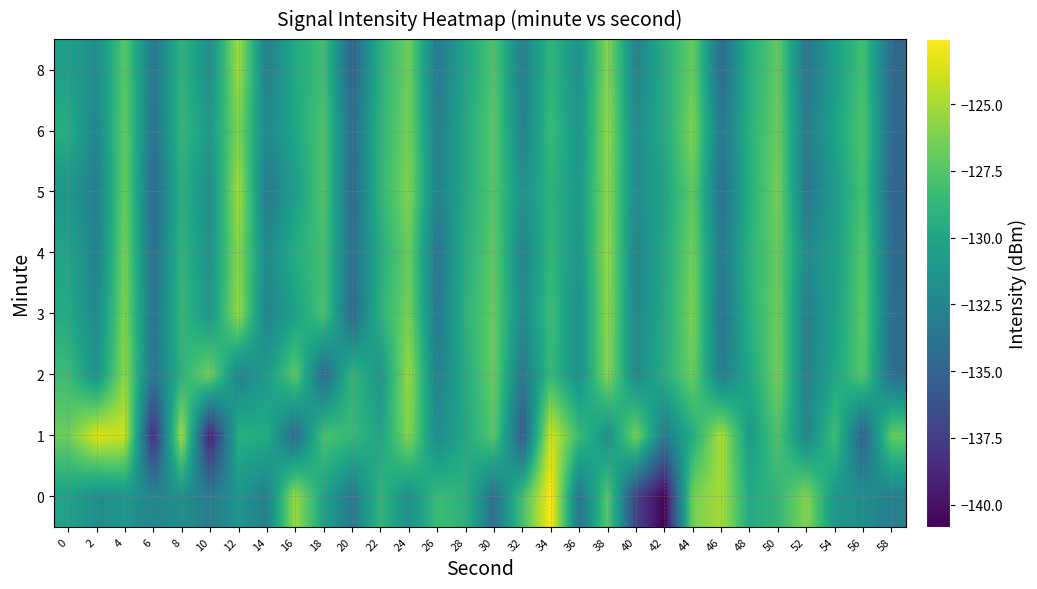

At which category is the sum across all series the highest?

38